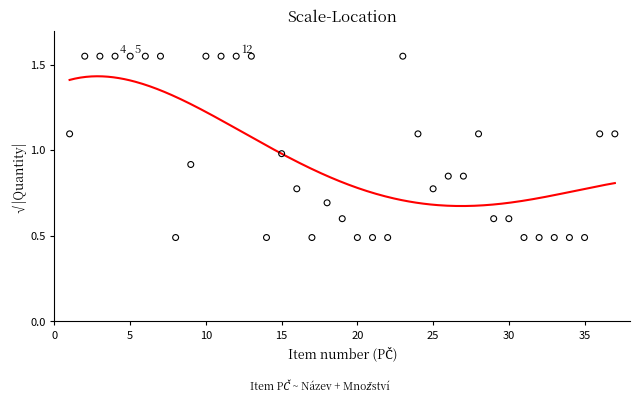

What is the range of X values (max minus min)?

36.0